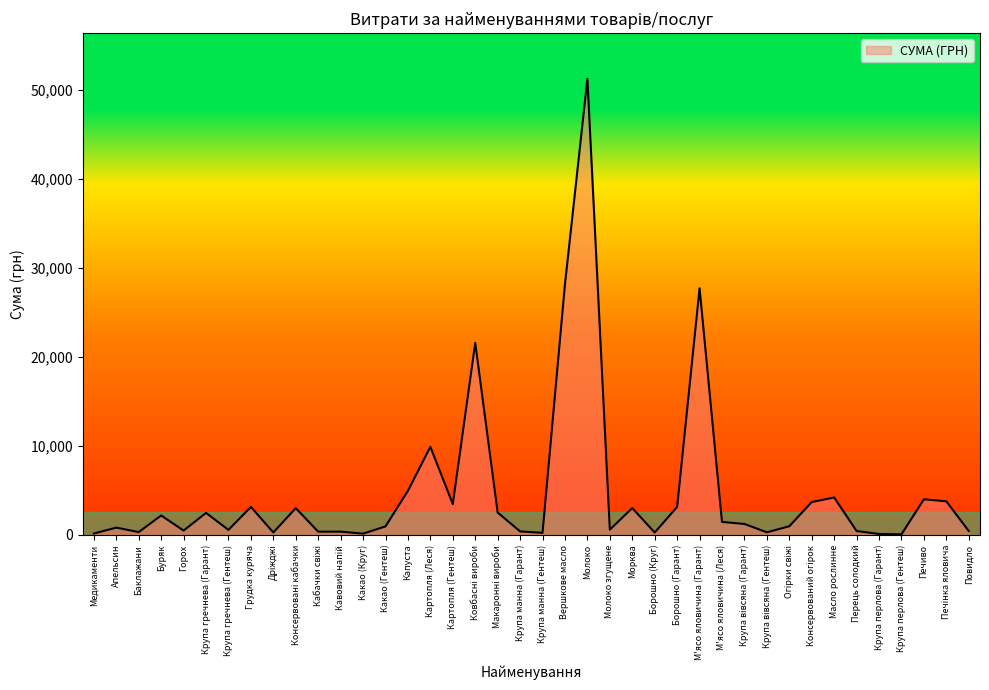

Which label corresponds to the largest value in the chart?

Молоко